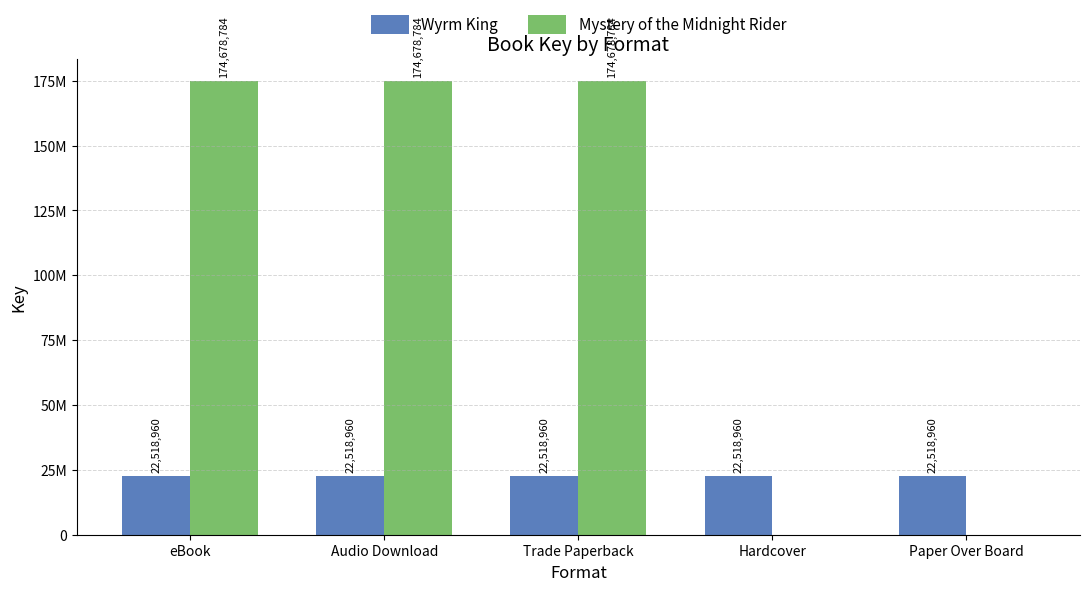

What are all the series names shown in the legend?

Wyrm King, Mystery of the Midnight Rider